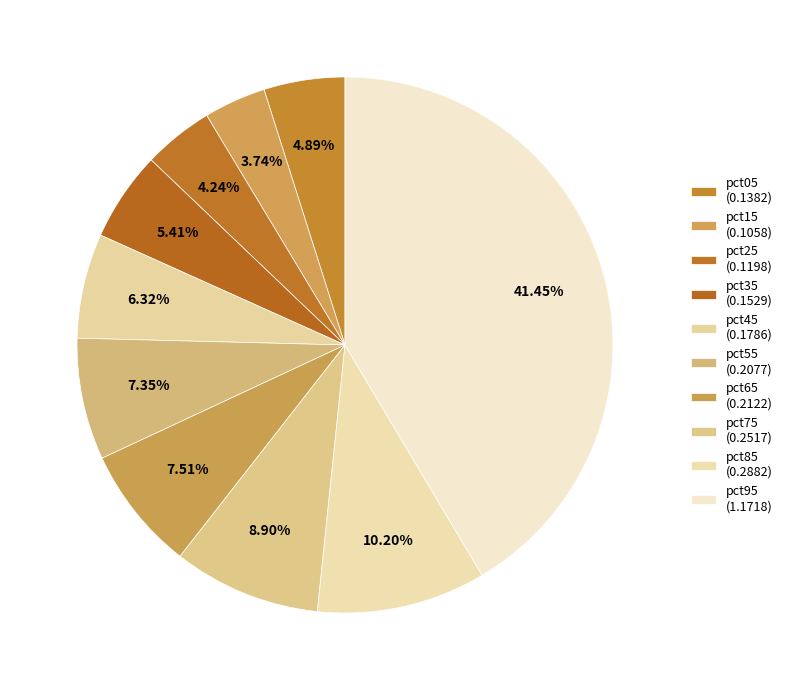

The pct65 slice represents 8% of the pie. True or false?

True